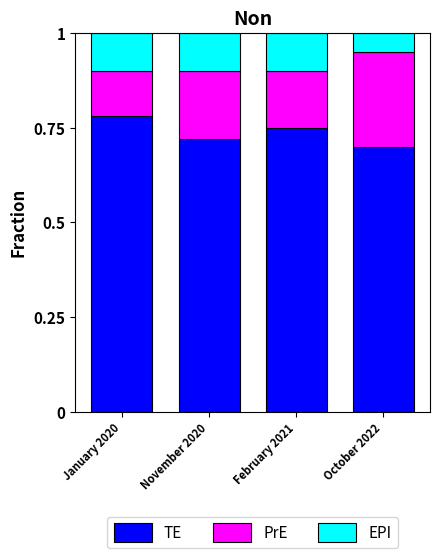

Where is TE nearest to the value 0?

October 2022